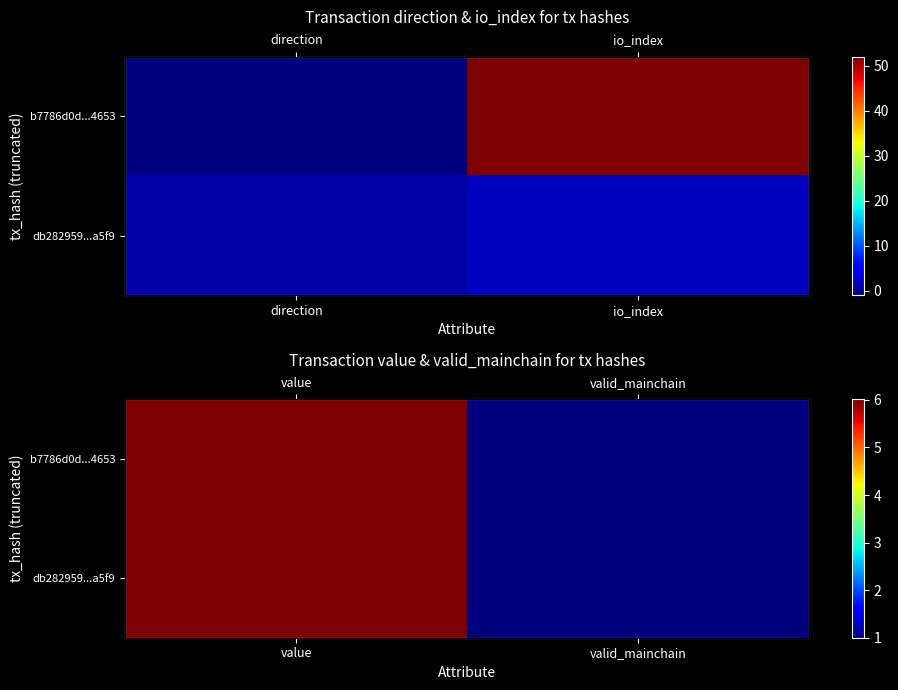

Which series has the widest spread of values?

b7786d0d...4653